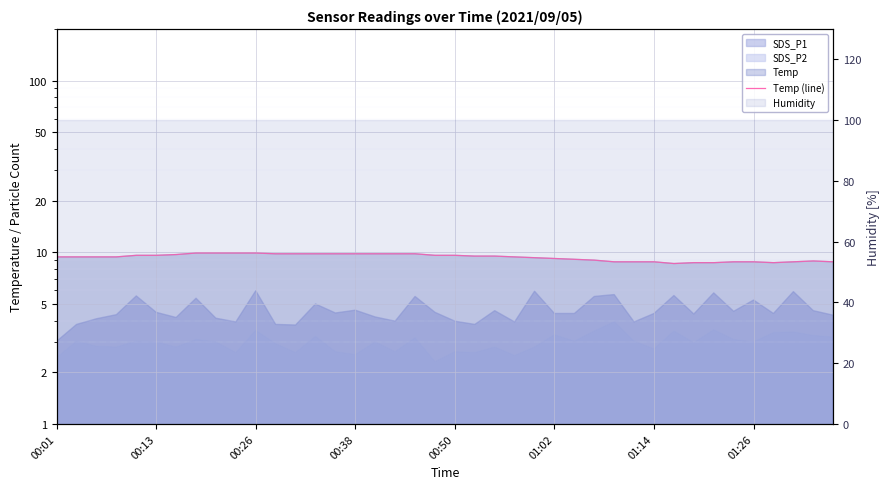

Approximately how many times larger is the value at 22 compared to 00:01?

1.0